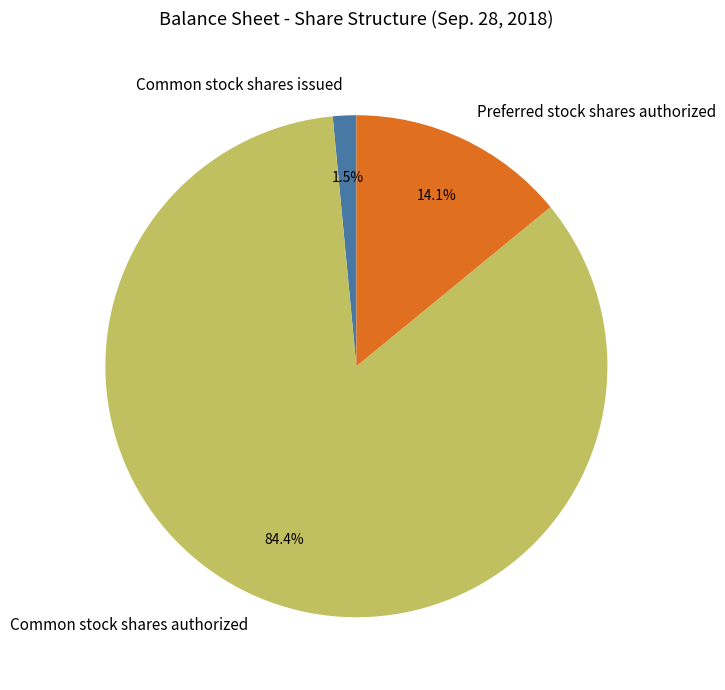

Which category has the biggest portion of the pie?

Common stock shares authorized